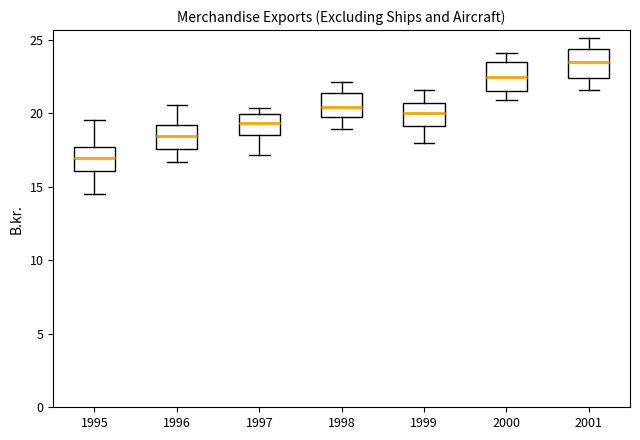

Reading left to right, transcribe this box plot: for each box, give where its median line is, the range the box spans, and where its two whiskers end, as read against the y-axis. The values are not printed on the chart, so give them approximately, as read against the axis.

1995: median 17.0, box 16.0 to 17.5, whiskers 14.5 to 19.5
1996: median 18.5, box 17.5 to 19.0, whiskers 16.5 to 20.5
1997: median 19.5, box 18.5 to 20.0, whiskers 17.0 to 20.5
1998: median 20.5, box 20.0 to 21.5, whiskers 19.0 to 22.0
1999: median 20.0, box 19.0 to 20.5, whiskers 18.0 to 21.5
2000: median 22.5, box 21.5 to 23.5, whiskers 21.0 to 24.0
2001: median 23.5, box 22.5 to 24.5, whiskers 21.5 to 25.0